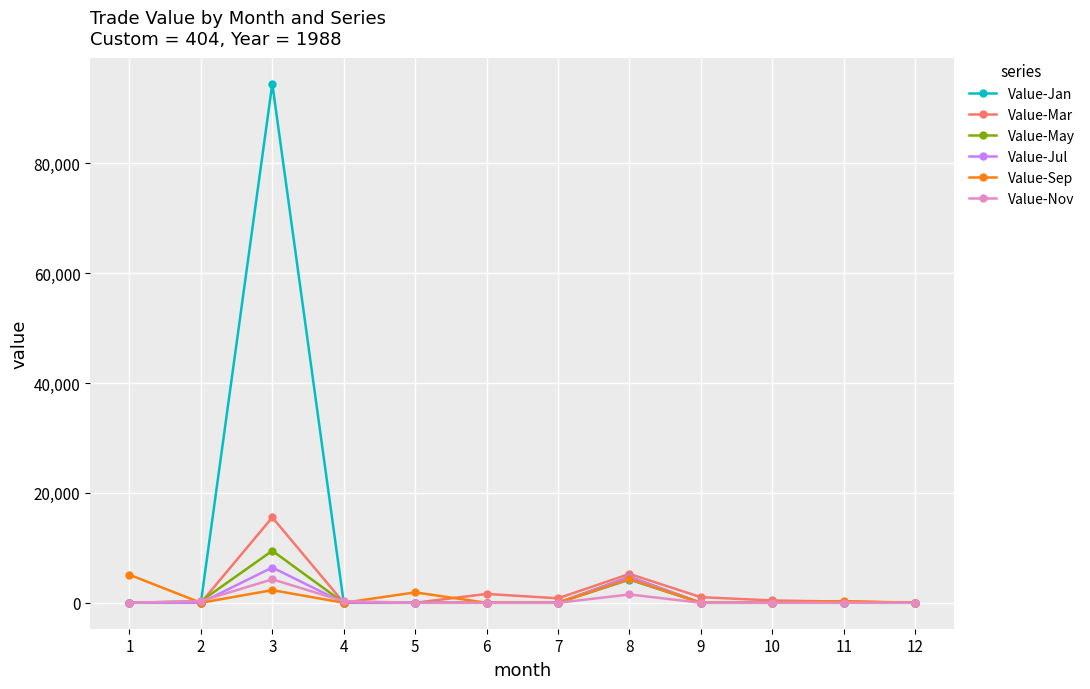

Is it true that Value-Jul equals 0 at 6?

True